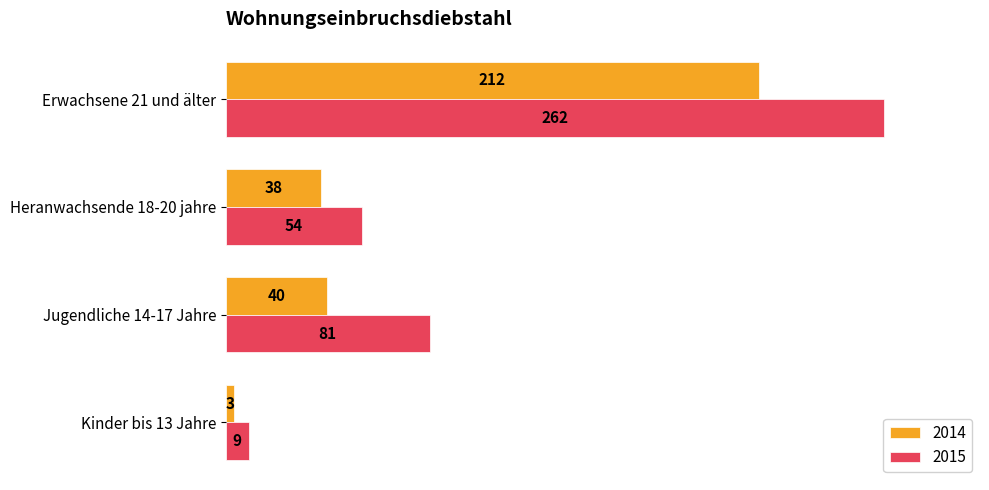

What is the sum of all 2014 values?

293